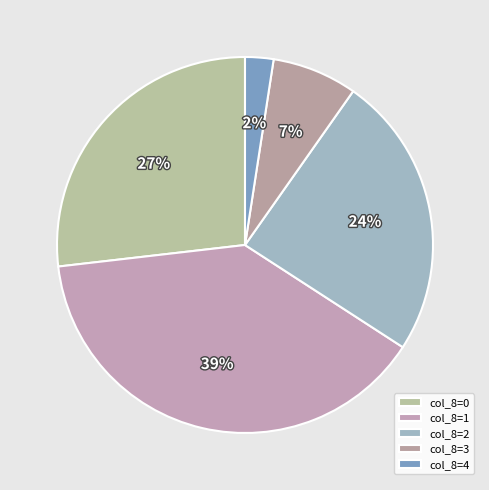

Is there a majority slice in this chart?

No